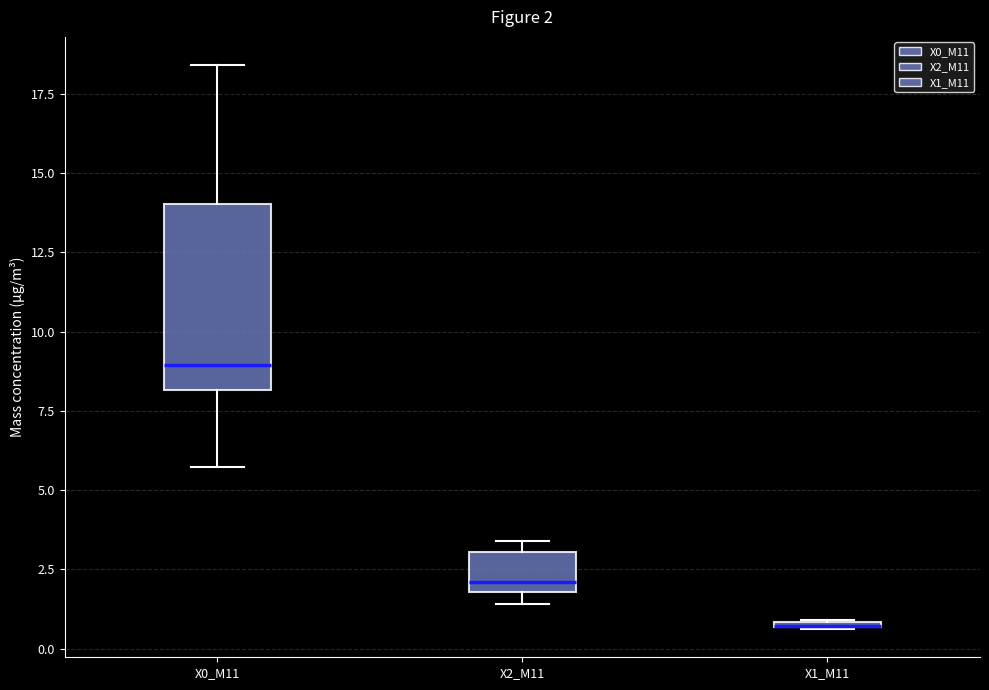

Which box is the tallest, from its lower edge to its upper edge?

X0_M11